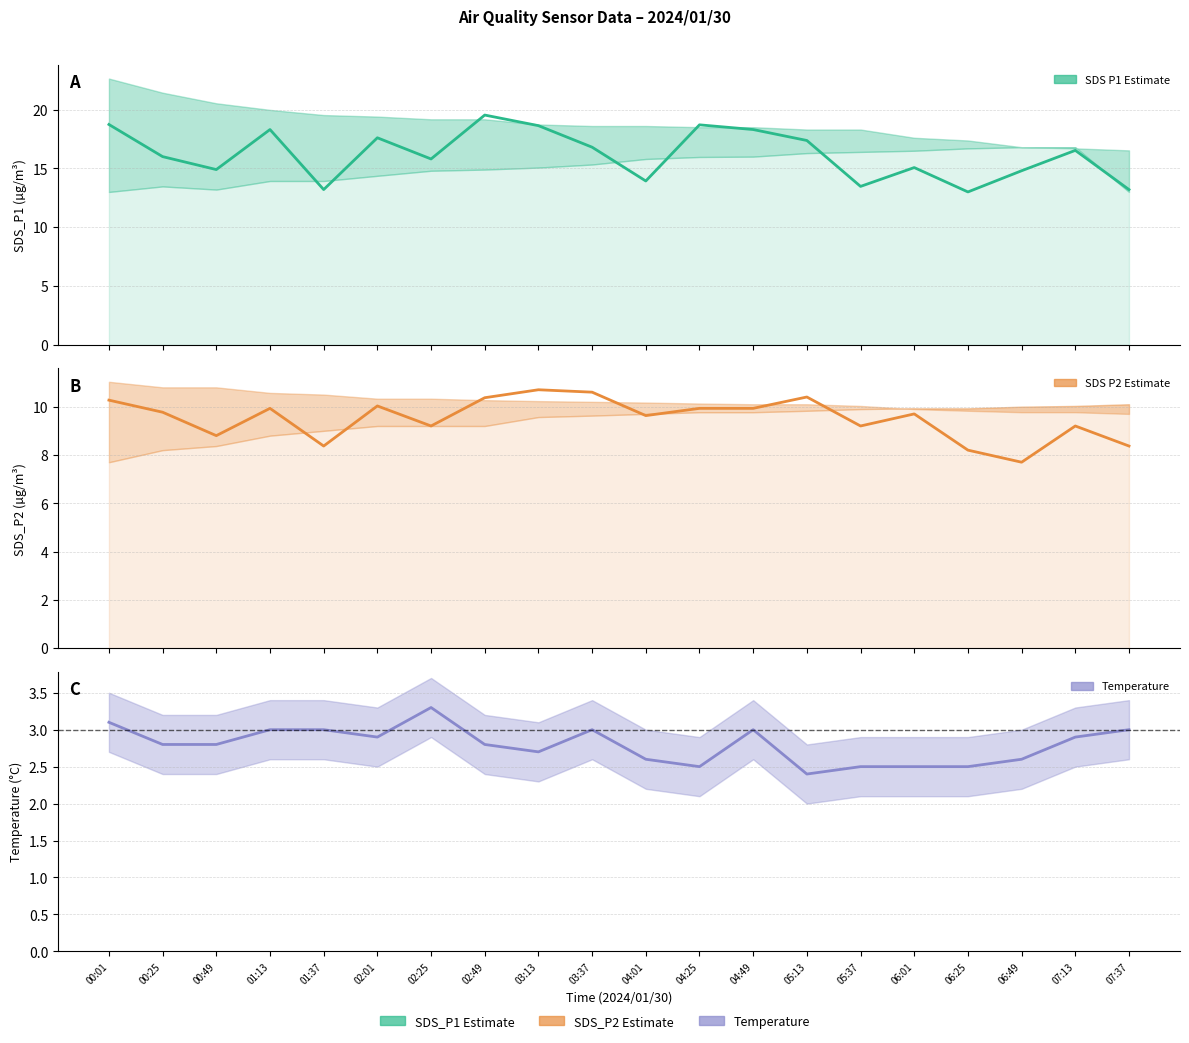

The SDS_P1 series shows 23.3 at 06:01. True or false?

False